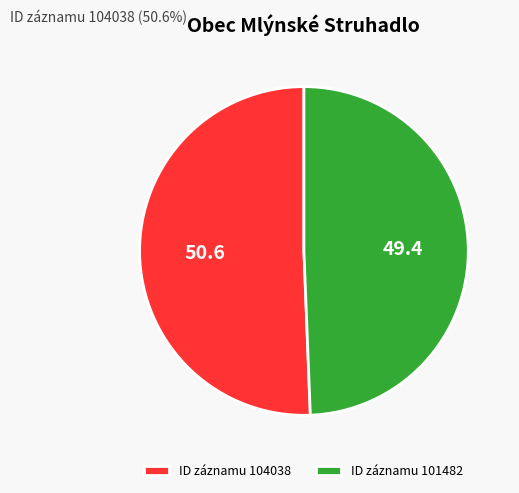

Is there any slice that represents more than half of the pie?

Yes